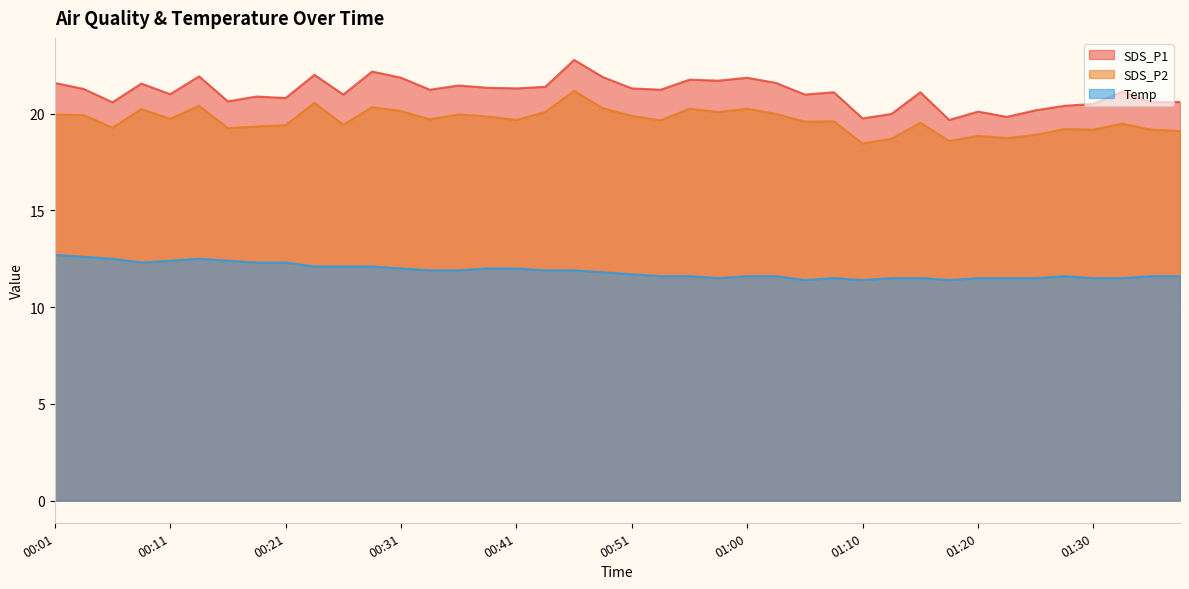

Which series has the largest range (max minus min)?

SDS_P1